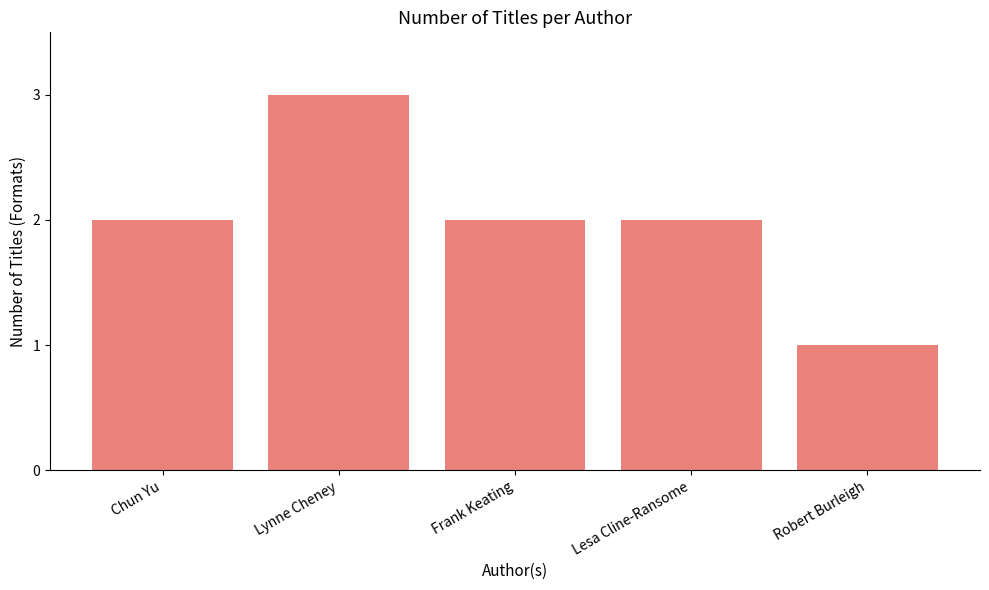

What is the average value?

2